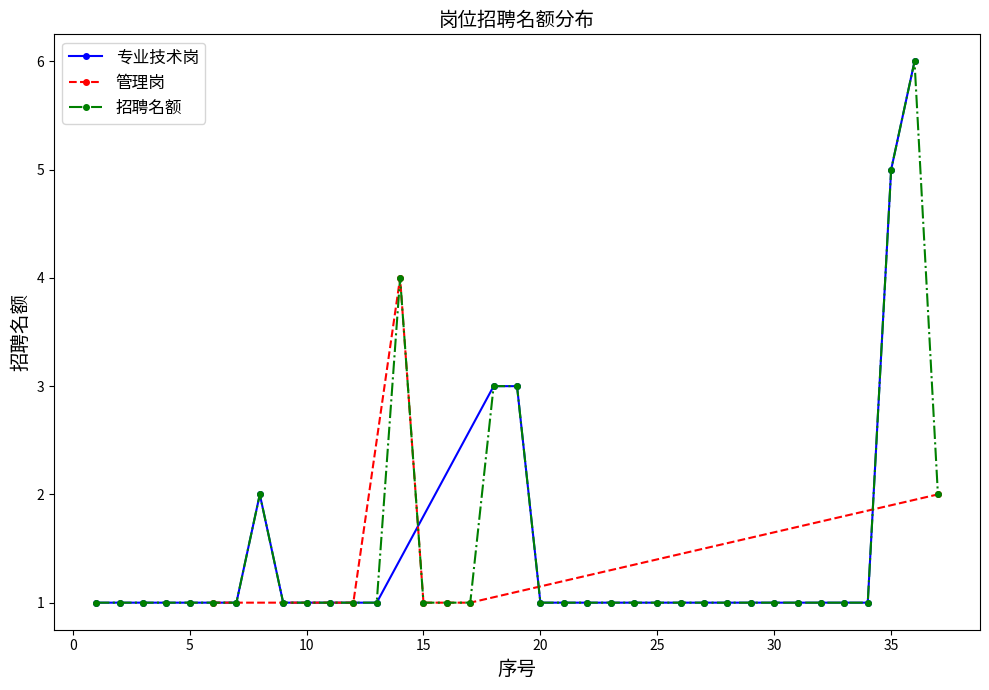

True or false: 管理岗 and 招聘名额 cross at least once.

False